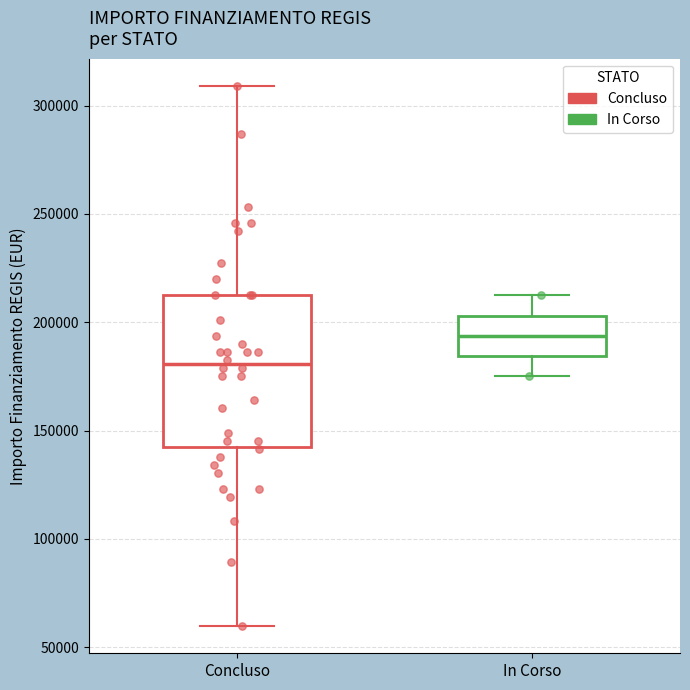

Reading left to right, transcribe this box plot: for each box, give where its median line is, the range the box spans, and where its two whiskers end, as read against the y-axis. The values are not printed on the chart, so give them approximately, as read against the axis.

Concluso: median 180000, box 145000 to 210000, whiskers 60000 to 310000
In Corso: median 195000, box 185000 to 205000, whiskers 175000 to 210000